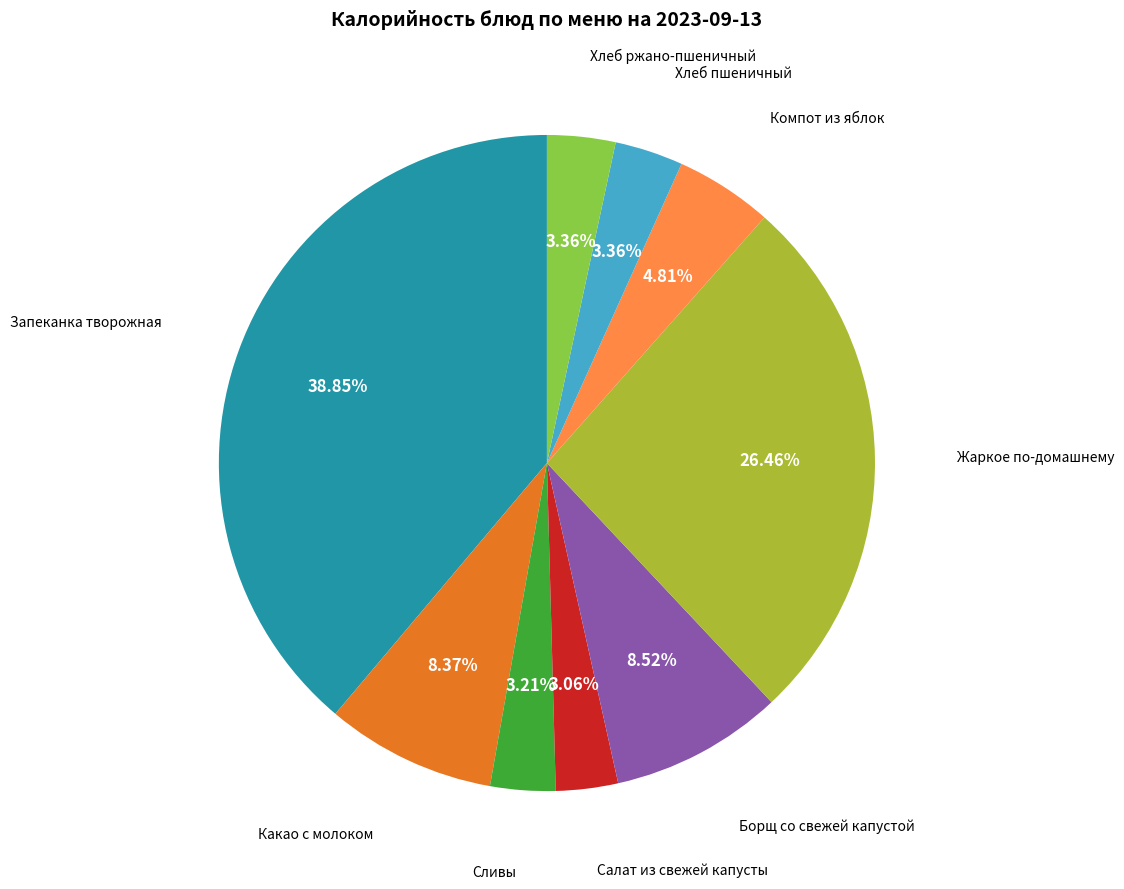

Is there any slice that represents more than half of the pie?

No